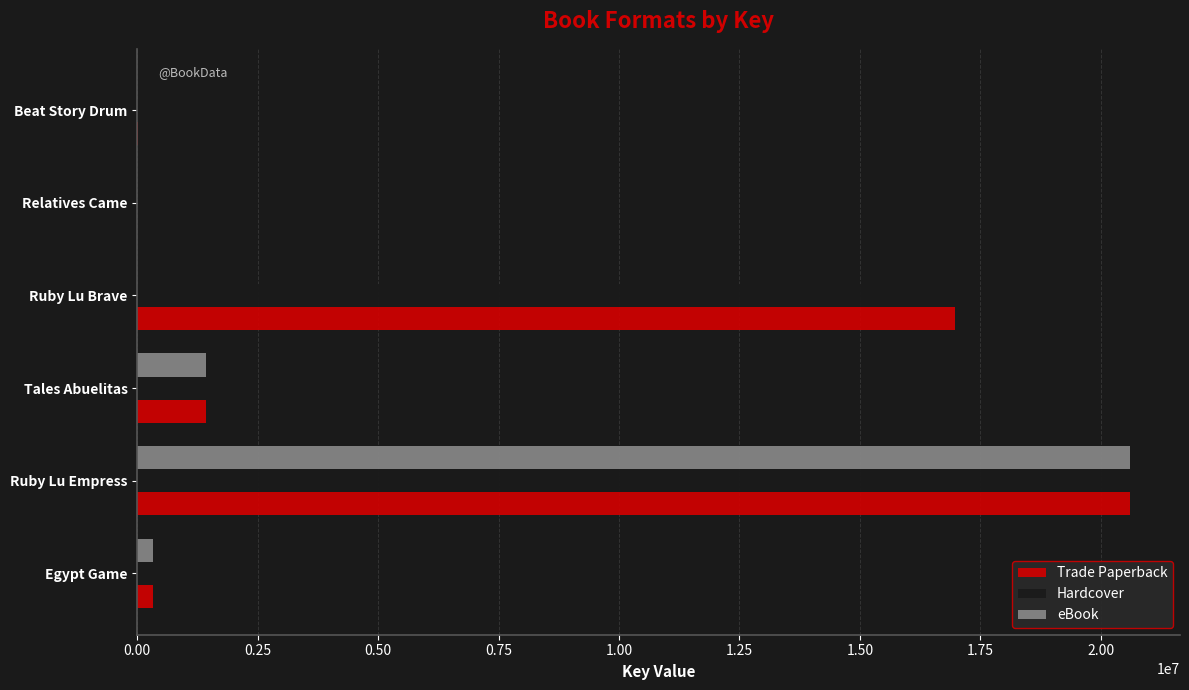

Where is eBook nearest to the value 10305981?

Tales Abuelitas